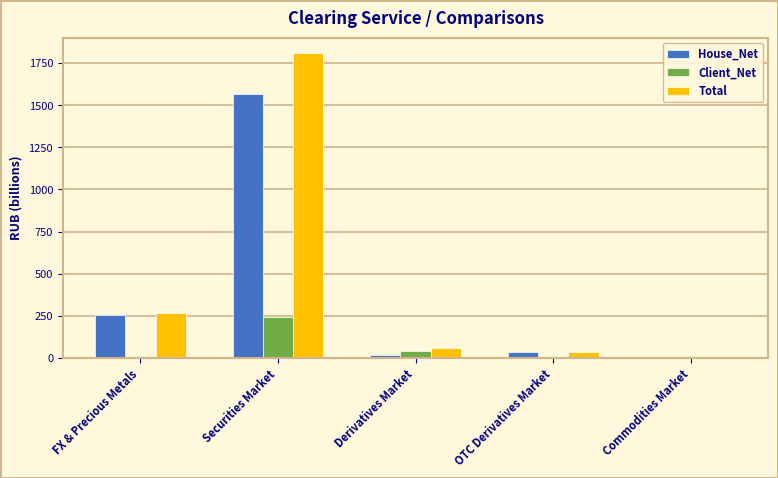

True or false: Client_Net has a value of 241.5 at Securities Market.

True